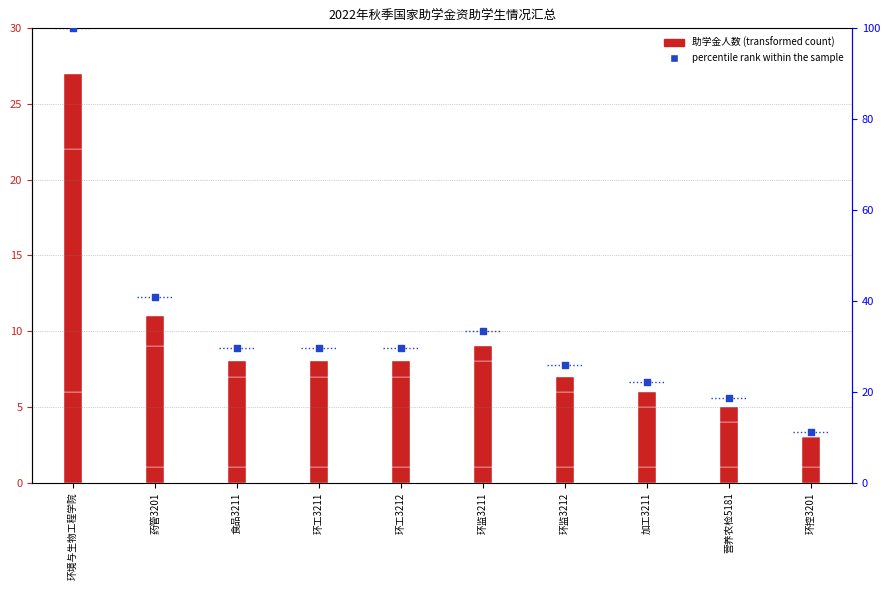

At how many categories does at least one series exceed 94?

1